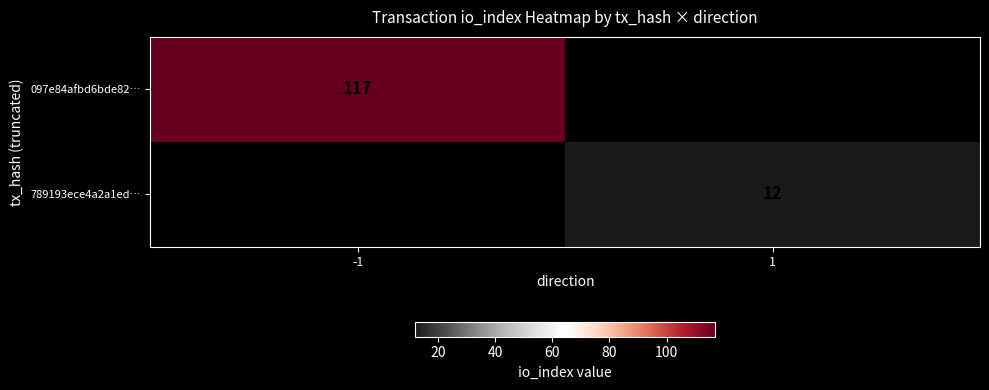

What is the maximum value shown in the chart?

117.0